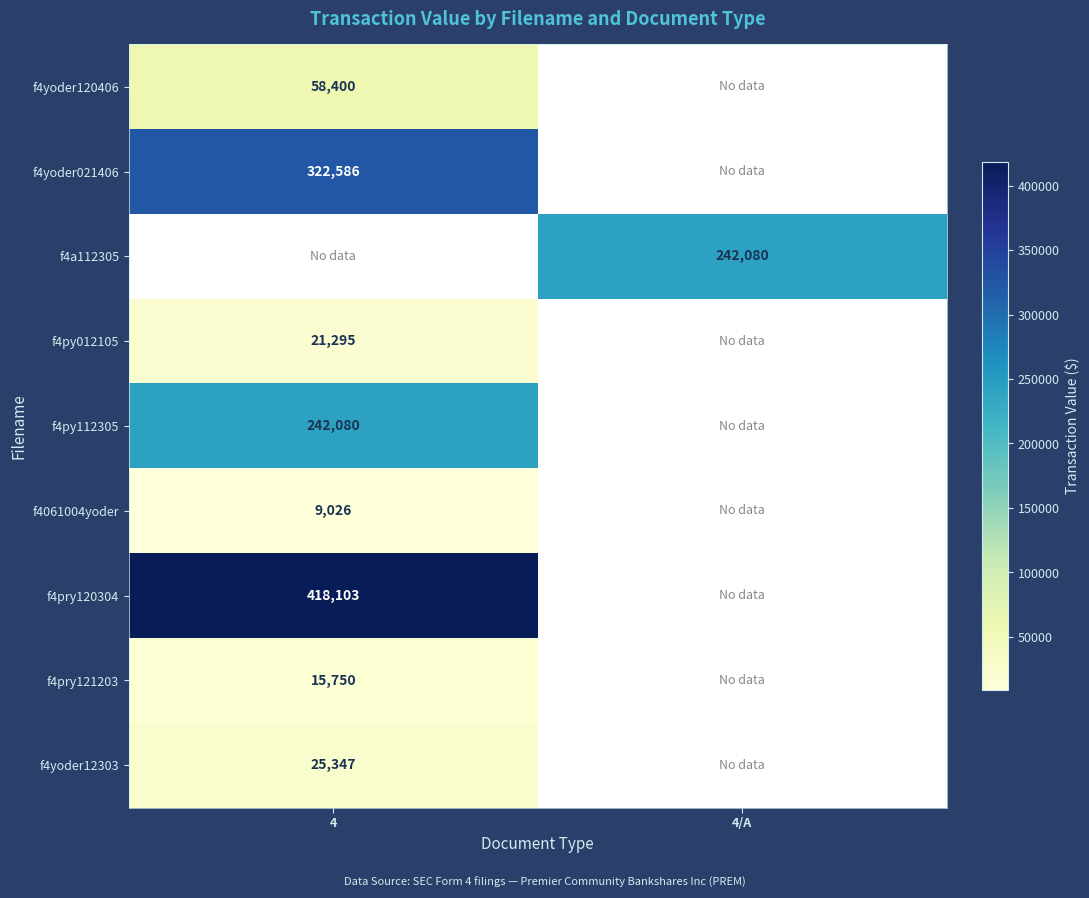

Is it true that f4py112305 equals 242080 at 4?

True